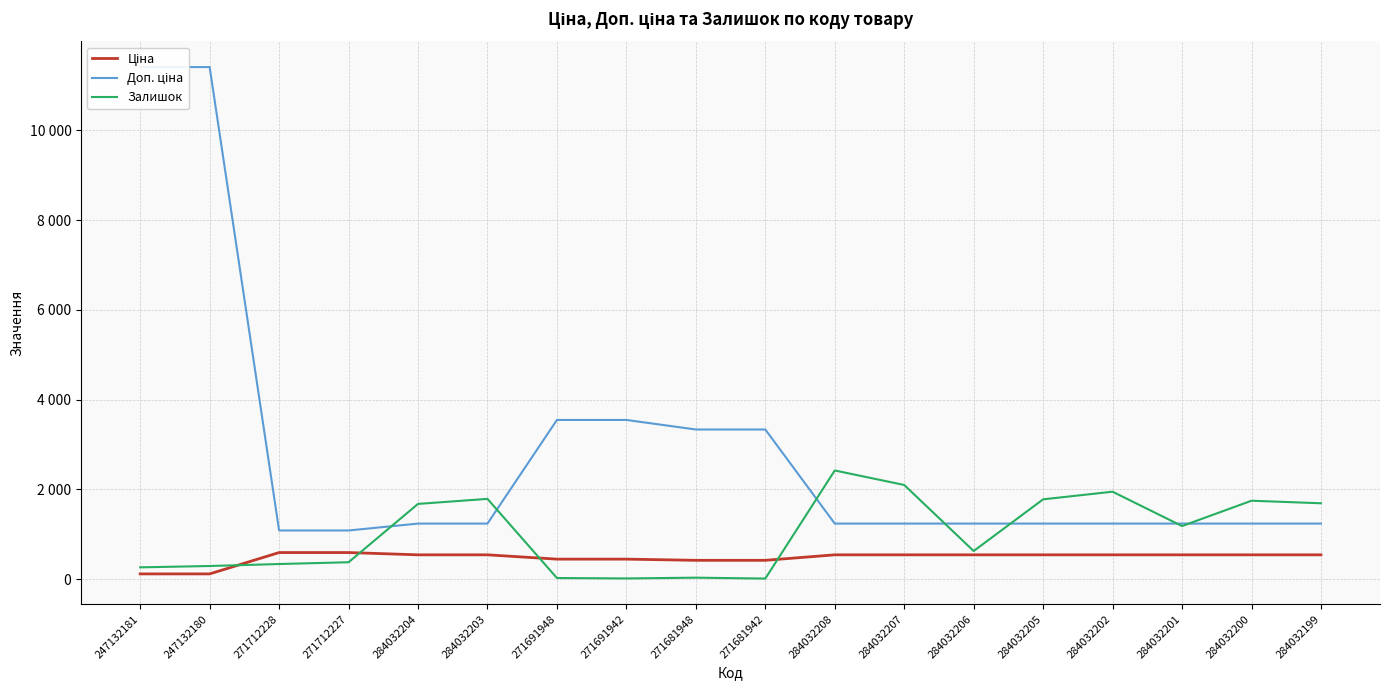

Rank the categories by Ціна value from highest to lowest.

271712228, 271712227, 284032204, 284032203, 284032208, 284032207, 284032206, 284032205, 284032202, 284032201, 284032200, 284032199, 271691948, 271691942, 271681948, 271681942, 247132181, 247132180